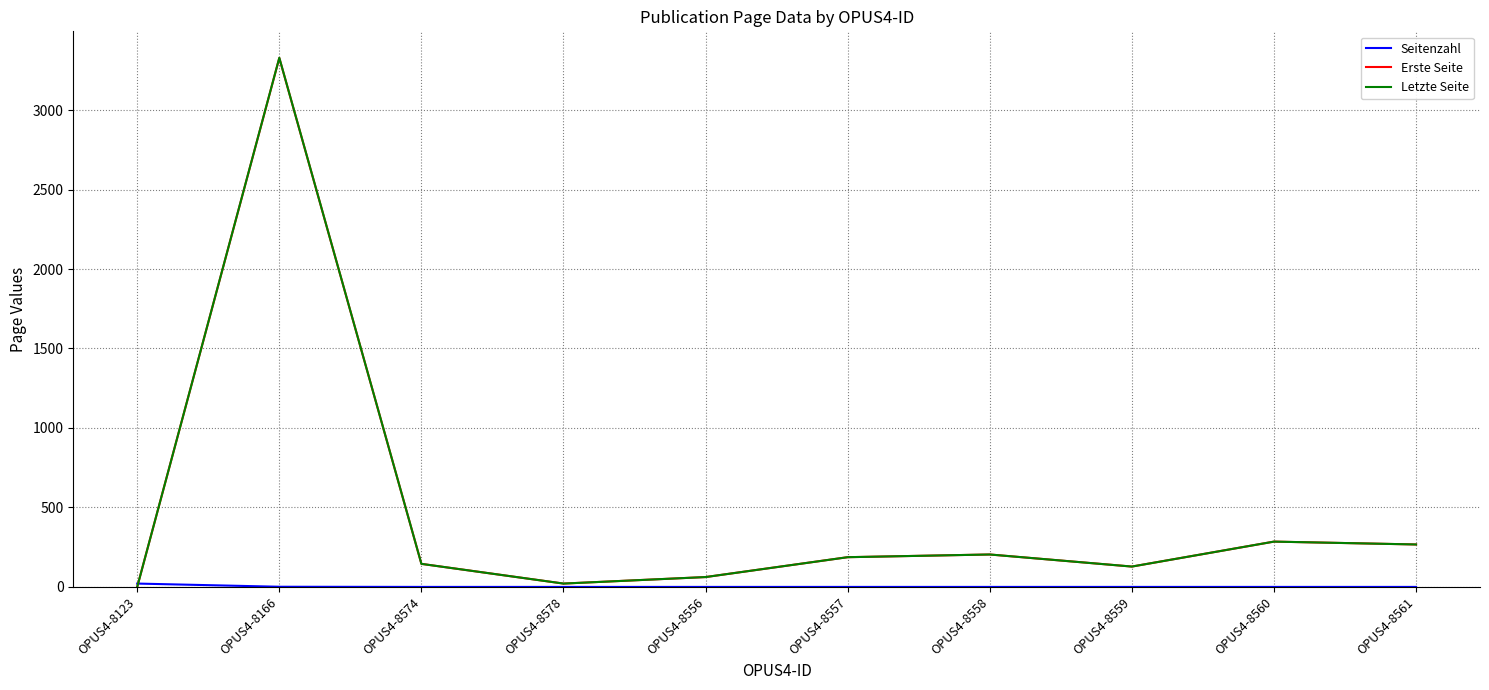

True or false: Letzte Seite has a value of 128 at OPUS4-8559.

True